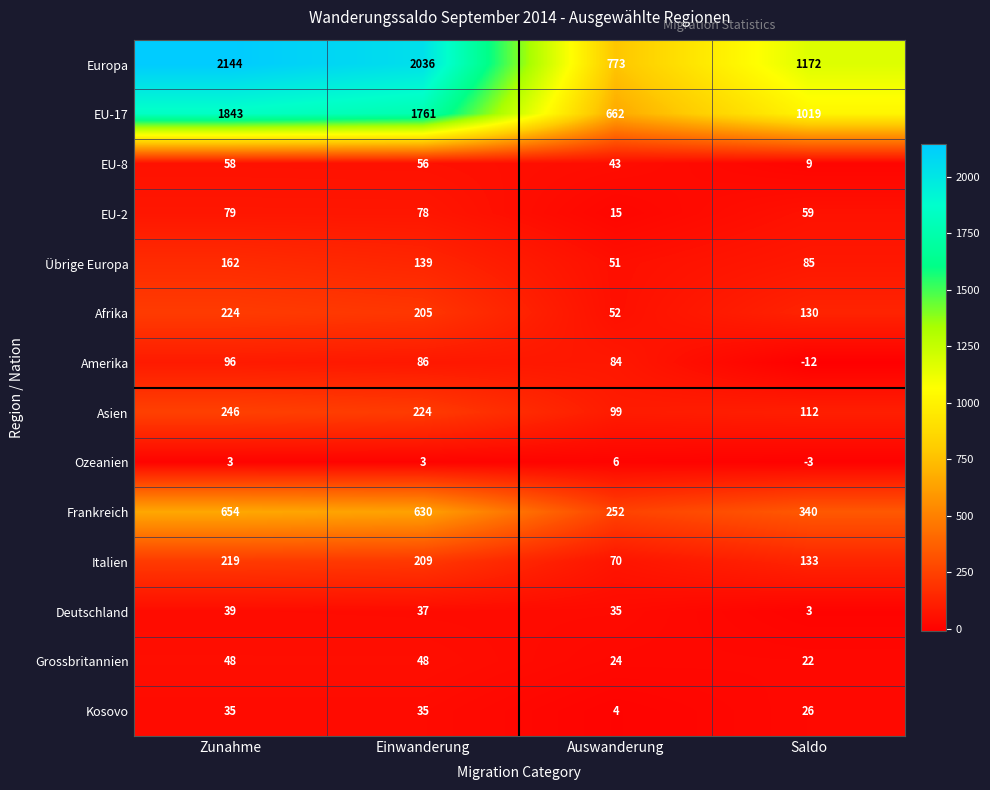

Count the number of data series in this chart.

14